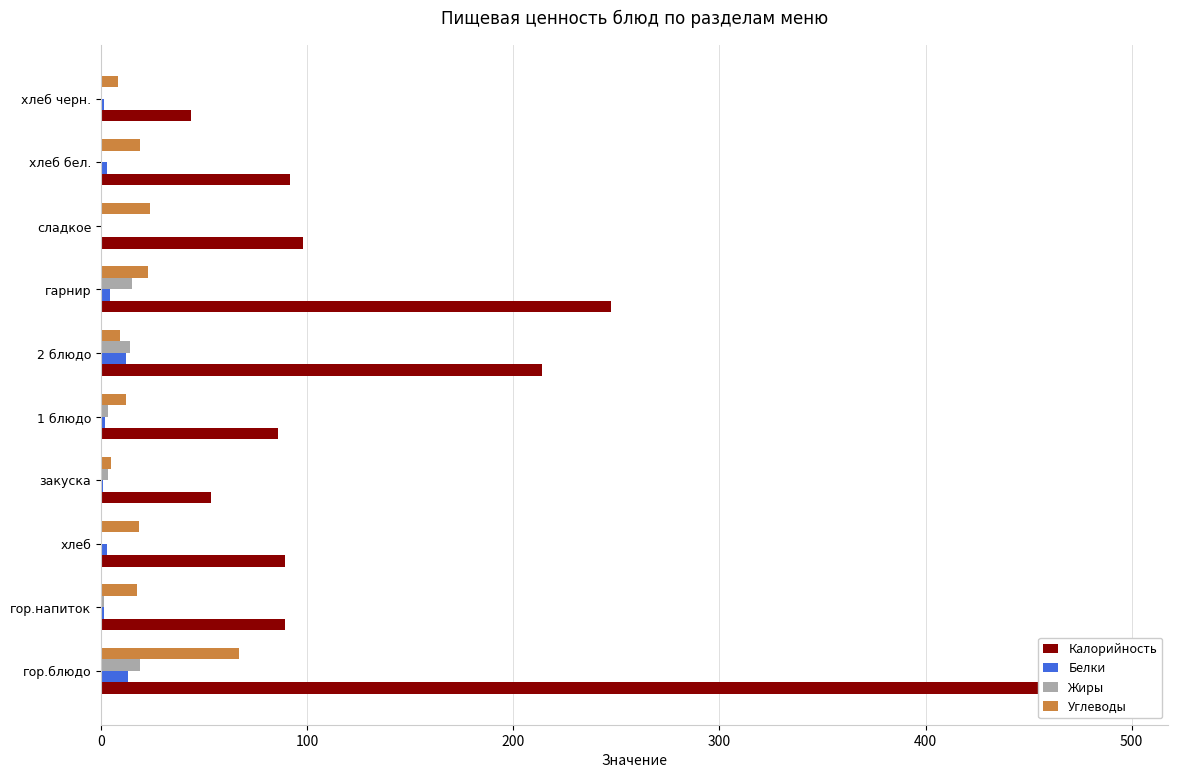

What is the spread (max minus min) of values at хлеб?

89.0